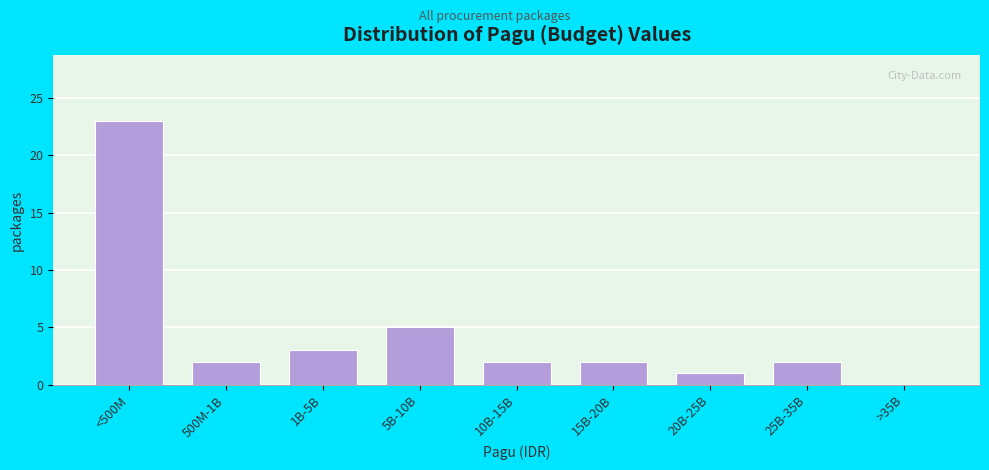

Reading left to right, what are all the values shown in this chart?

<500M=23	500M-1B=2	1B-5B=3	5B-10B=5	10B-15B=2	15B-20B=2	20B-25B=1	25B-35B=2	>35B=0